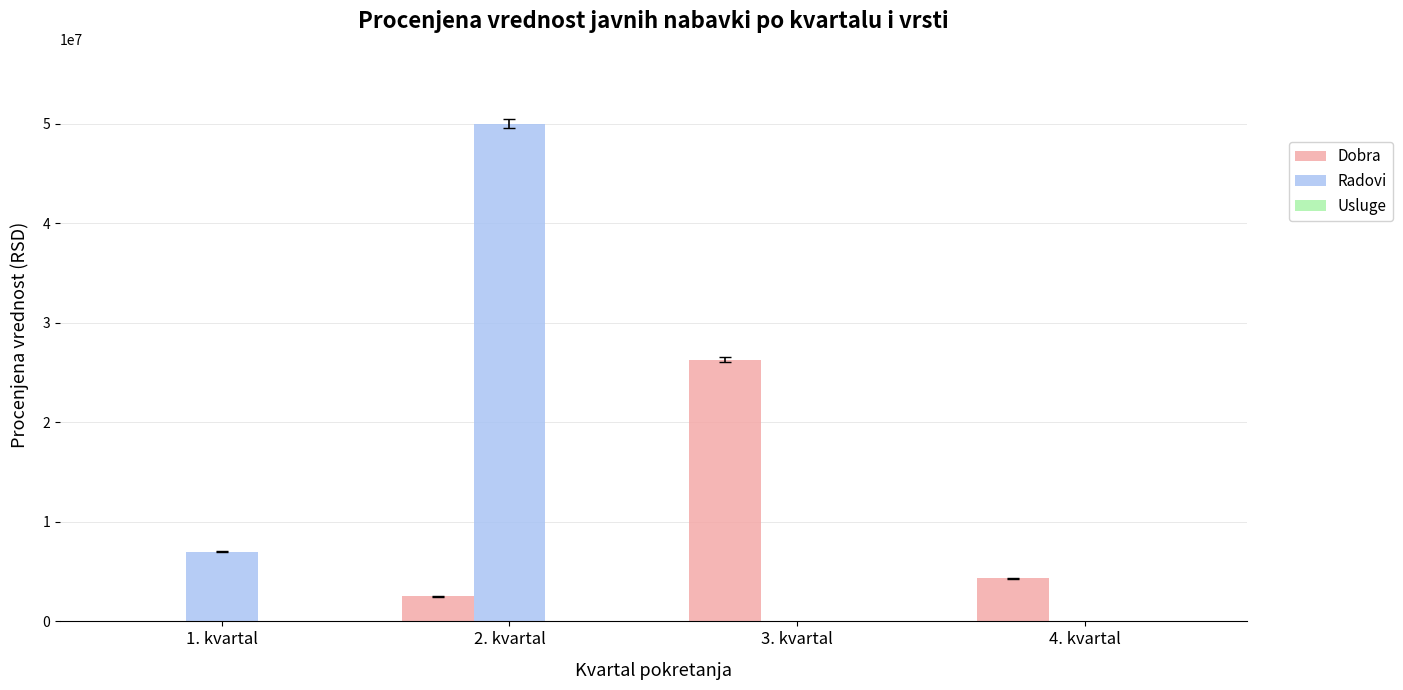

Which series has the widest spread of values?

Radovi